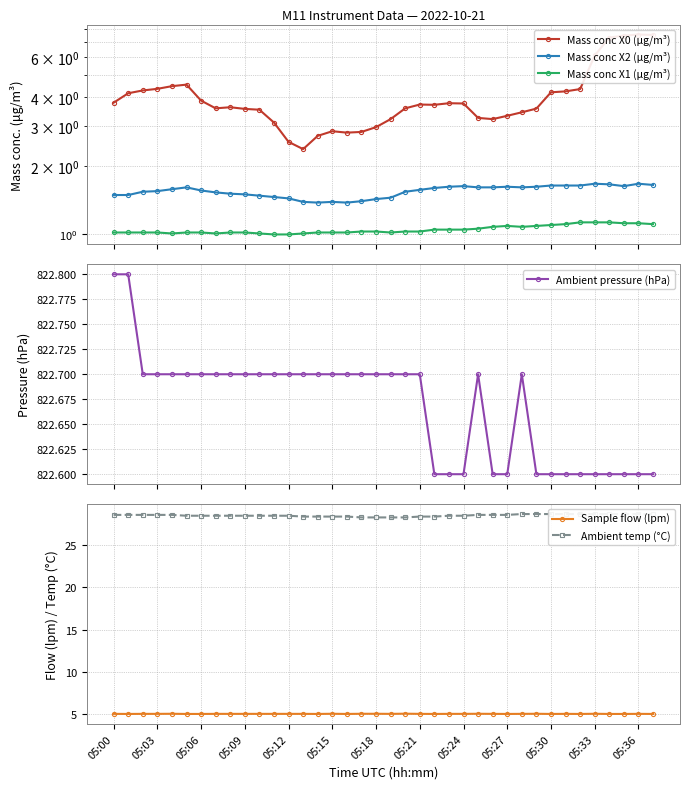

Count the Ambient pressure (hPa) values in the range 822 to 823.

38